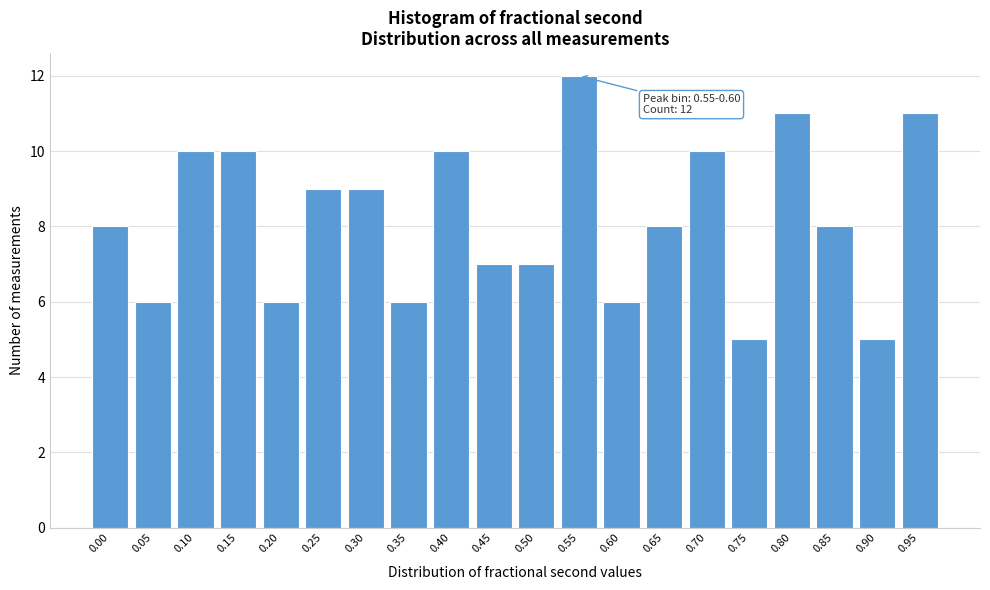

Reading right to left, what are all the values shown in this chart?

0.95=11	0.90=5	0.85=8	0.80=11	0.75=5	0.70=10	0.65=8	0.60=6	0.55=12	0.50=7	0.45=7	0.40=10	0.35=6	0.30=9	0.25=9	0.20=6	0.15=10	0.10=10	0.05=6	0.00=8